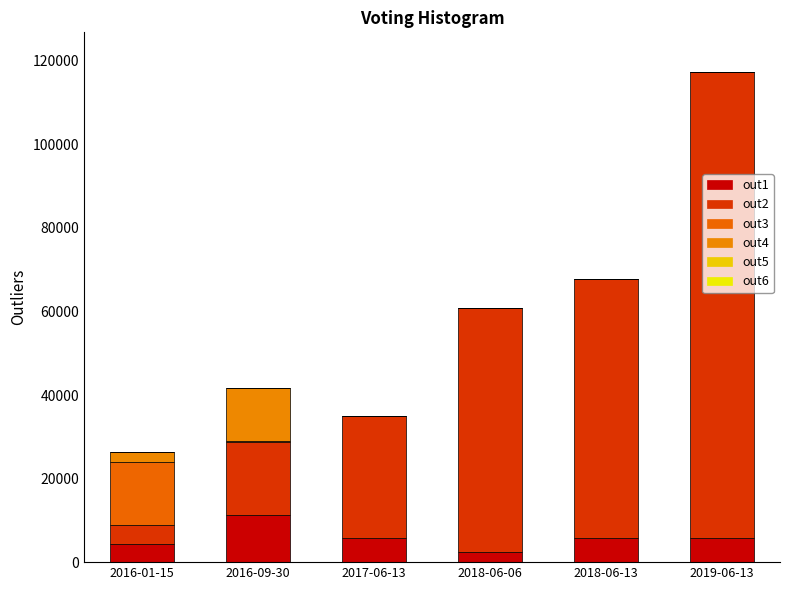

How many distinct data groups are displayed?

6